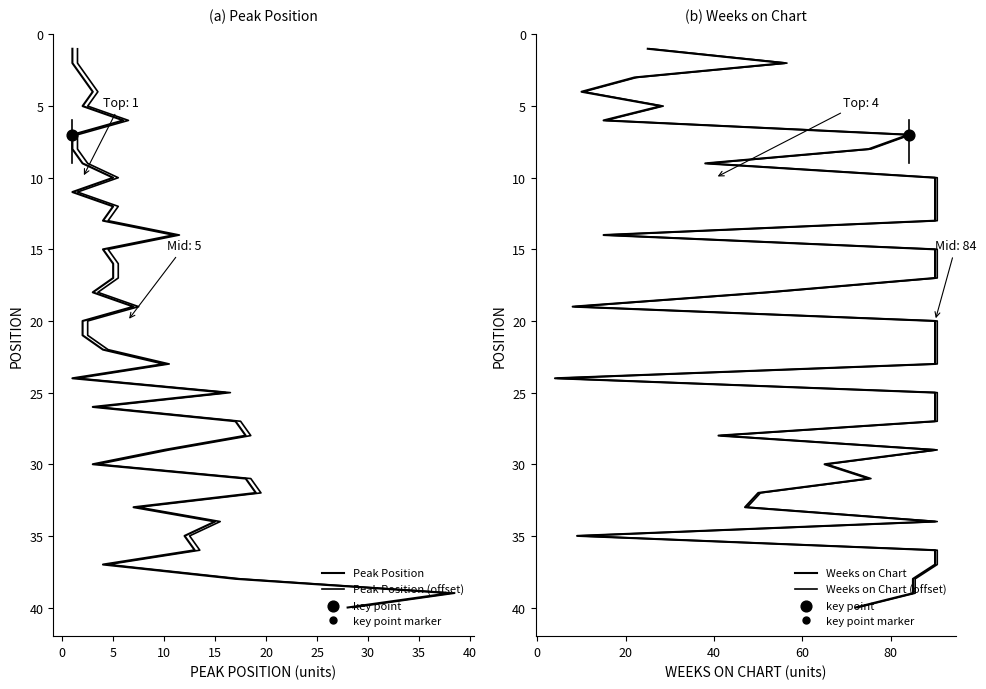

What are all the series names shown in the legend?

Peak Position, Peak Position (offset), Weeks on Chart, Weeks on Chart (offset)